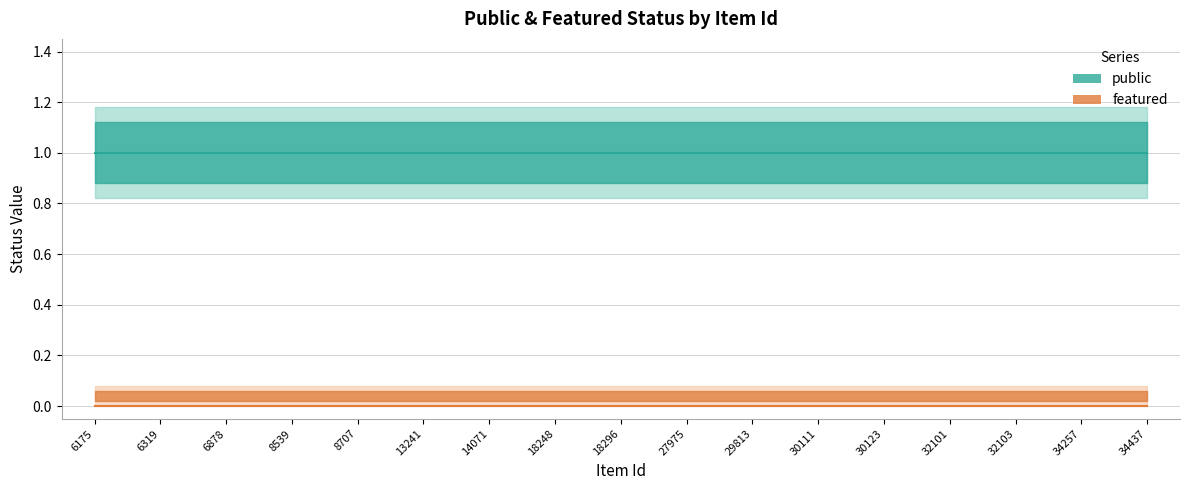

Reading left to right, transcribe all the data shown in this chart.

public: 6175=1	6319=1	6878=1	8539=1	8707=1	13241=1	14071=1	18248=1	18296=1	27975=1	29813=1	30111=1	30123=1	32101=1	32103=1	34257=1	34437=1
featured: 6175=0	6319=0	6878=0	8539=0	8707=0	13241=0	14071=0	18248=0	18296=0	27975=0	29813=0	30111=0	30123=0	32101=0	32103=0	34257=0	34437=0